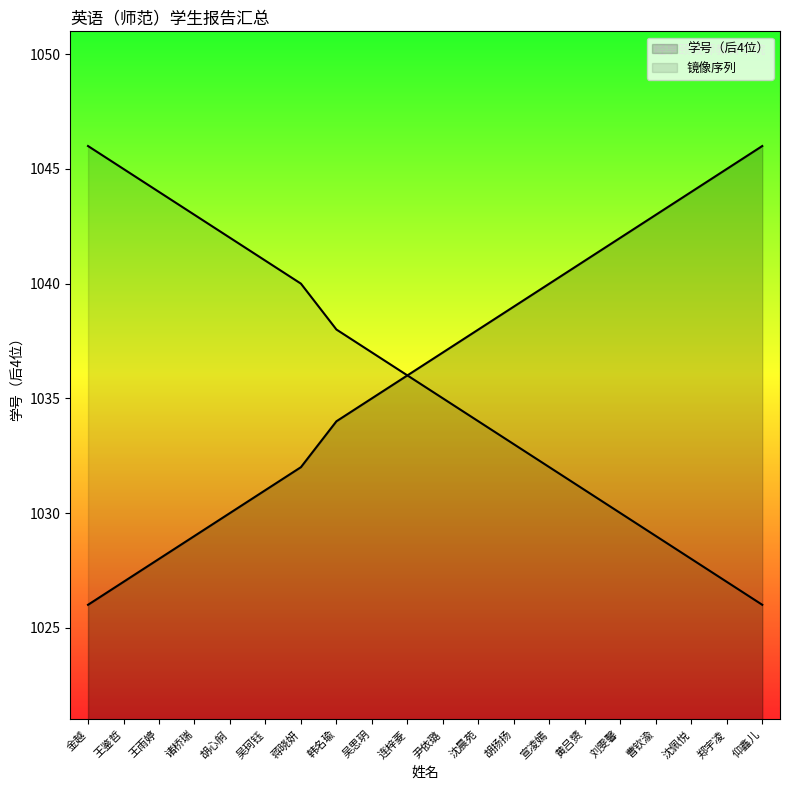

How many lines are shown in the chart?

2